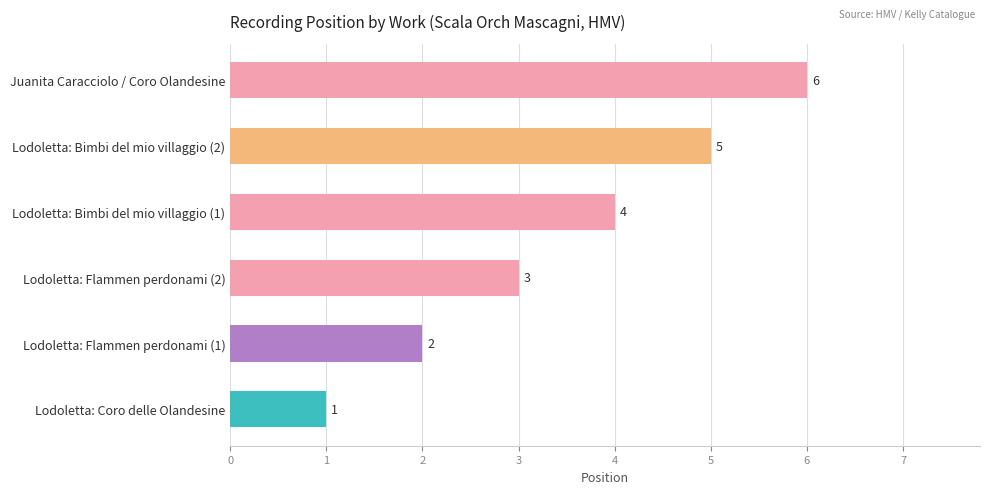

Between Lodoletta: Flammen perdonami (1) and Juanita Caracciolo / Coro Olandesine, which is larger?

Juanita Caracciolo / Coro Olandesine